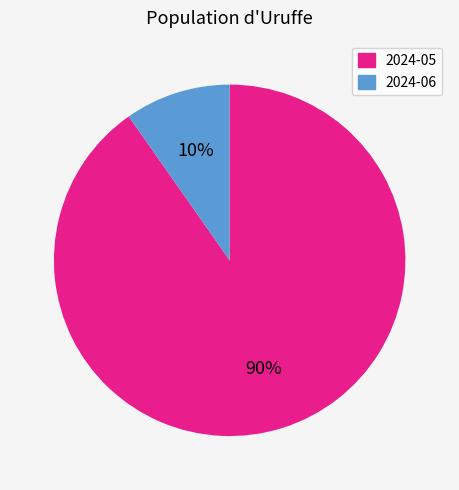

To the nearest percent, what portion does 2024-06 represent?

10%